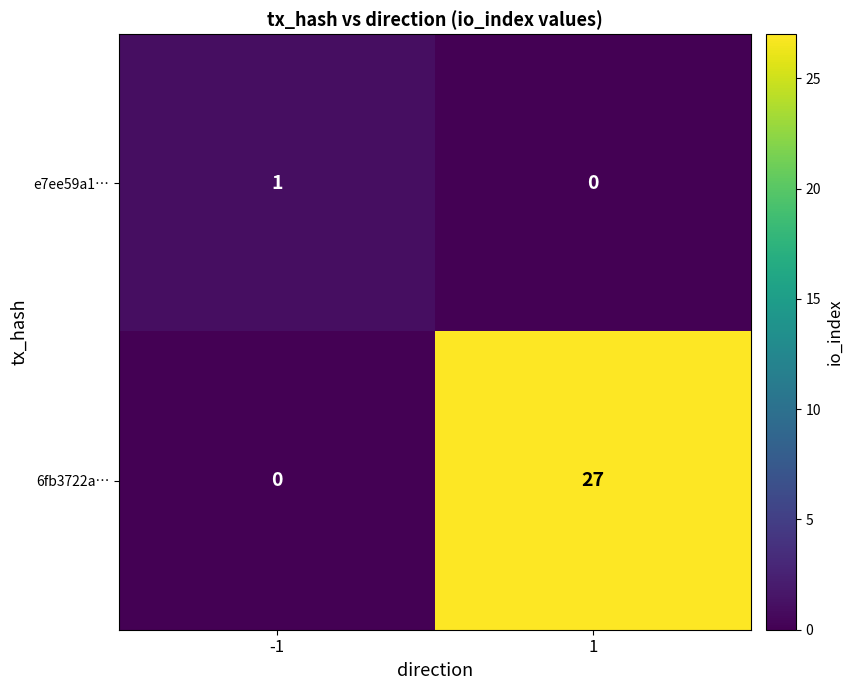

What is the spread (max minus min) of values at 1?

27